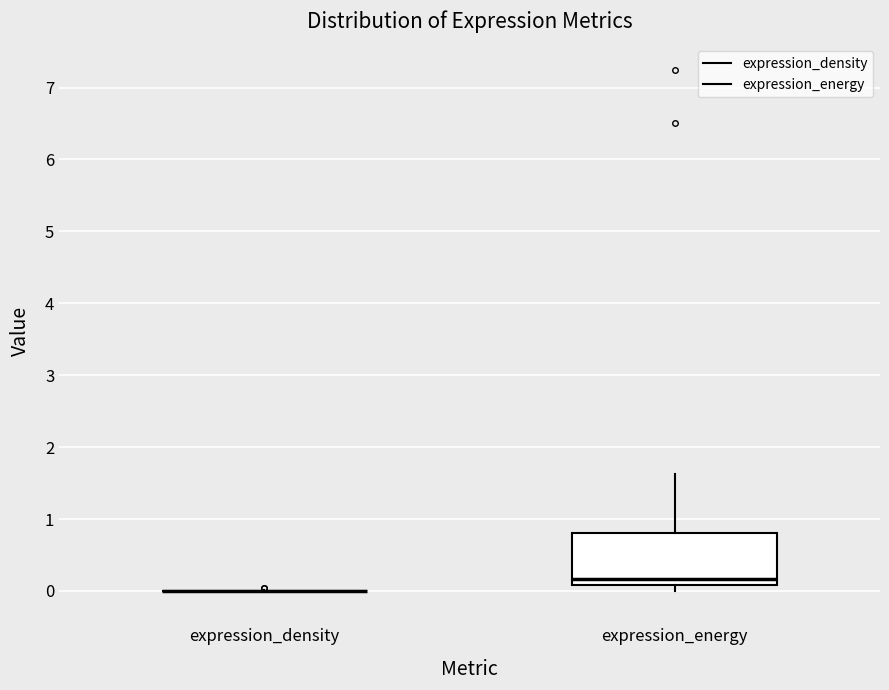

Reading left to right, read every box against the y-axis: the position of its median line, the range the box covers, and the ends of its whiskers. The values are not printed on the chart, so give them approximately, as read against the axis.

expression_density: box collapsed to a line at 0.0, whiskers 0.0 to 0.0
expression_energy: median 0.2, box 0.1 to 0.8, whiskers 0.0 to 1.6